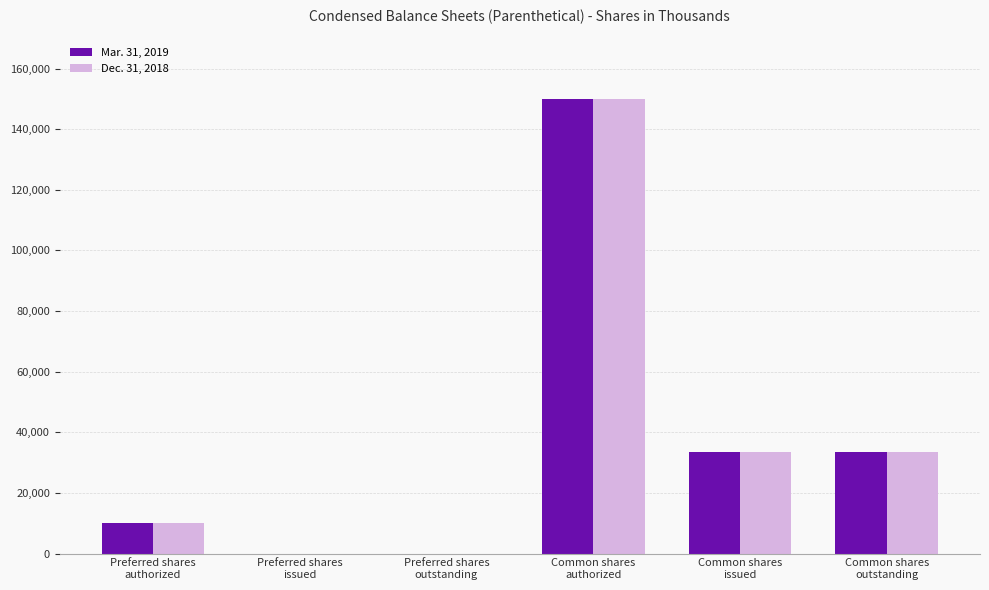

What is the greatest value displayed?

150000